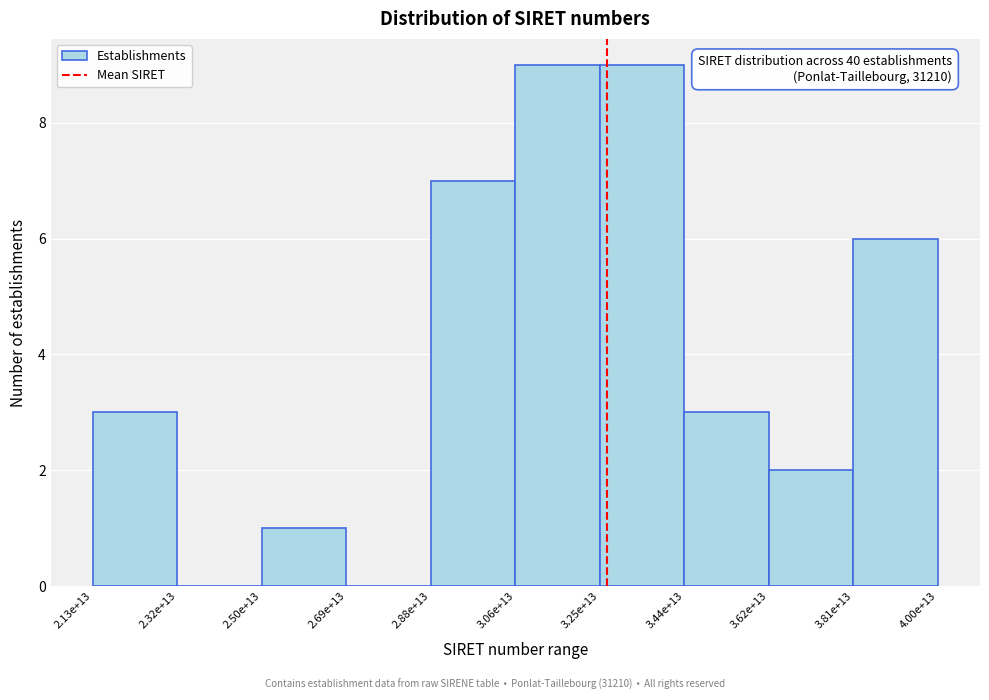

Reading left to right, transcribe all the data shown in this chart.

2.13e+13=3	2.32e+13=0	2.50e+13=1	2.69e+13=0	2.88e+13=7	3.06e+13=9	3.25e+13=9	3.44e+13=3	3.62e+13=2	3.81e+13=6